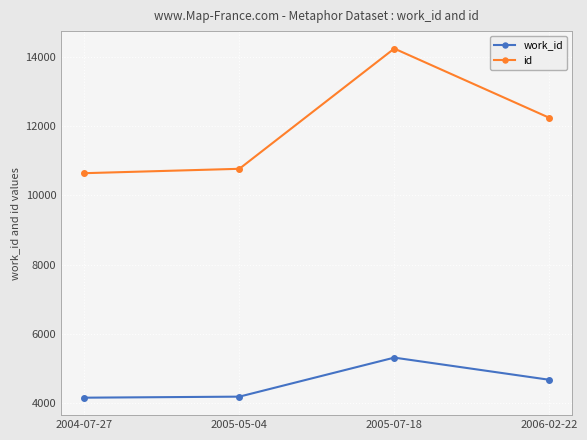

What is the total value across all series at 2004-07-27?

14787